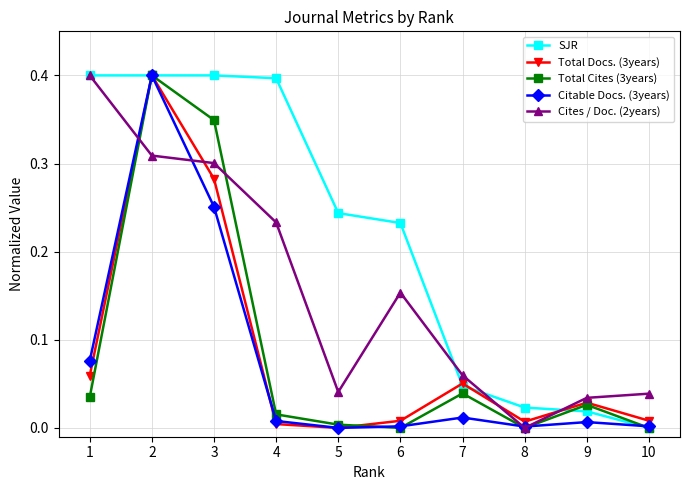

What is the value of the SJR point at the 2nd from the left?

0.4